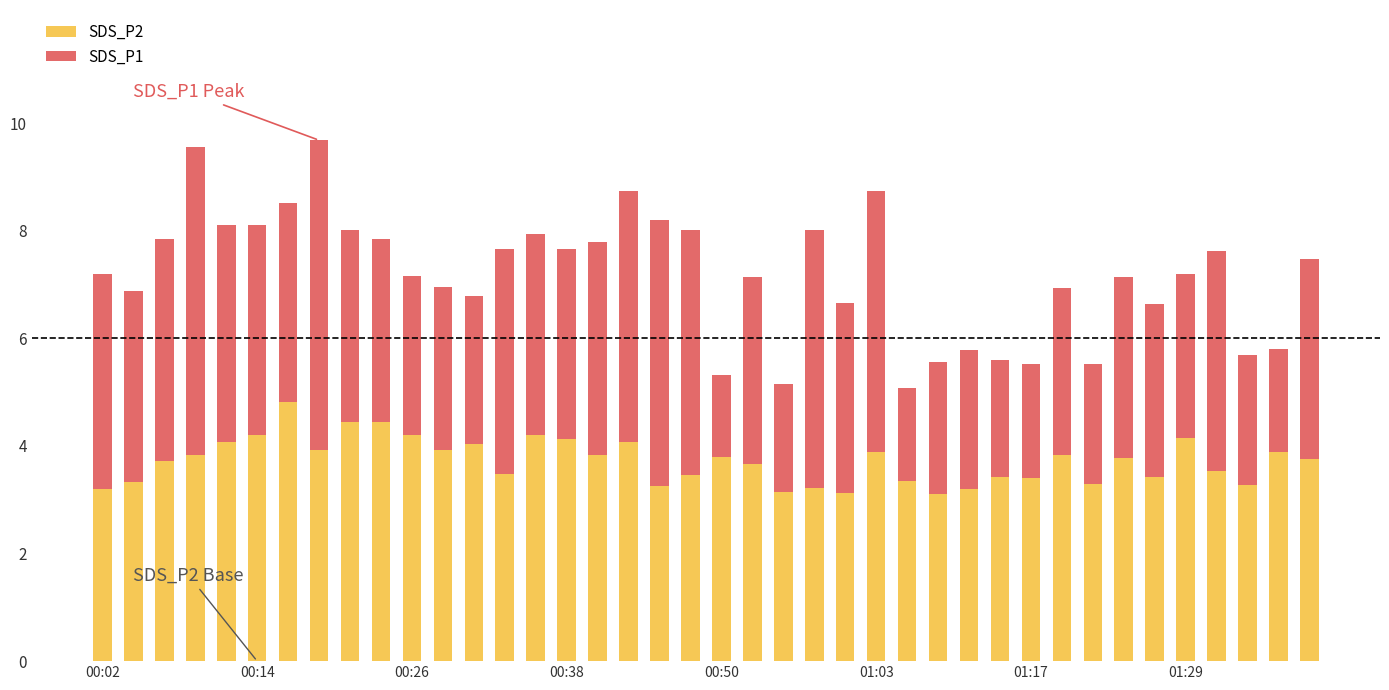

What is the sum of all SDS_P2 values?

148.8